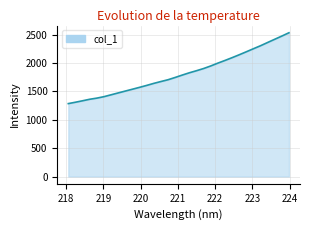

True or false: there are more than 1 points higher than both neighbors.

False